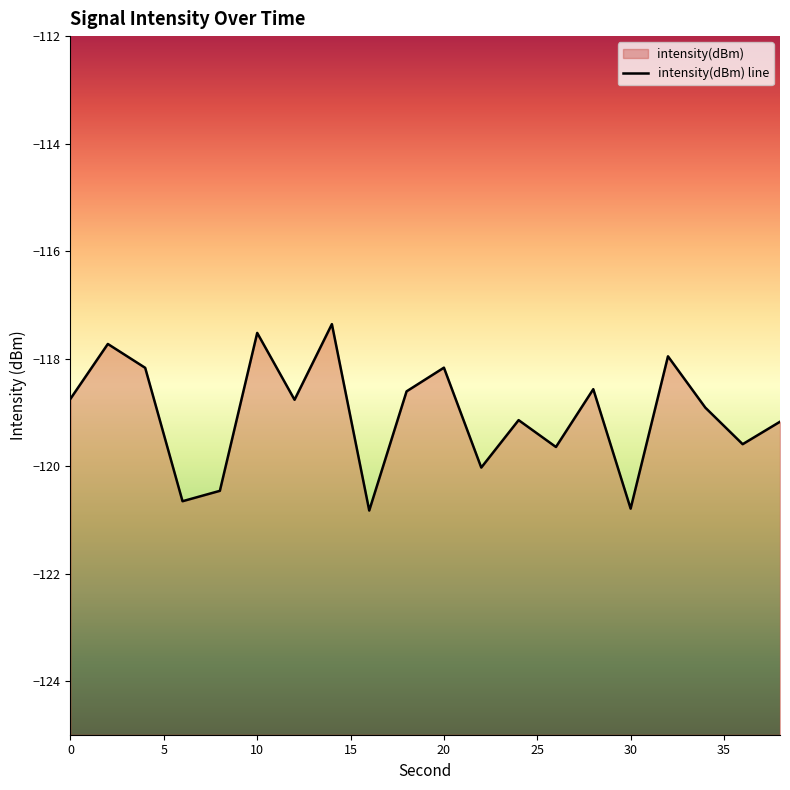

List the labels in order of value, largest first.

14, 10, 2, 32, 20, 4, 28, 18, 0, 12, 34, 24, 38, 36, 26, 22, 8, 6, 30, 16